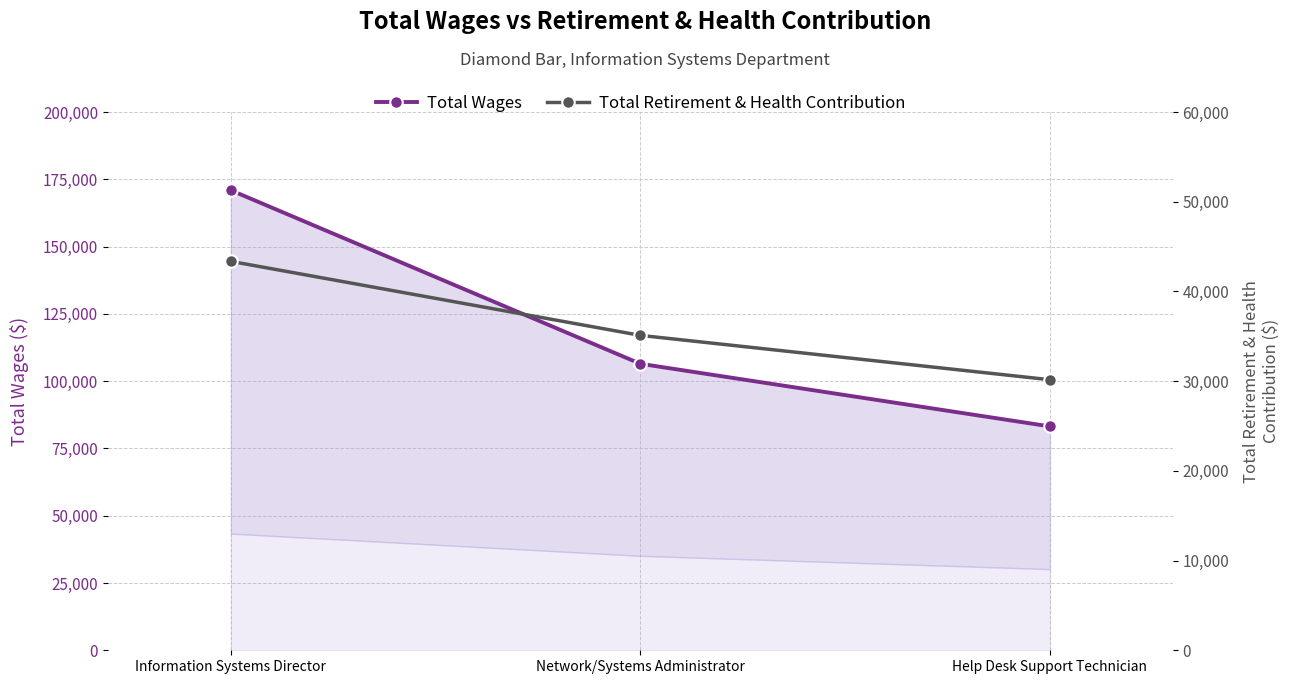

How many distinct data groups are displayed?

2